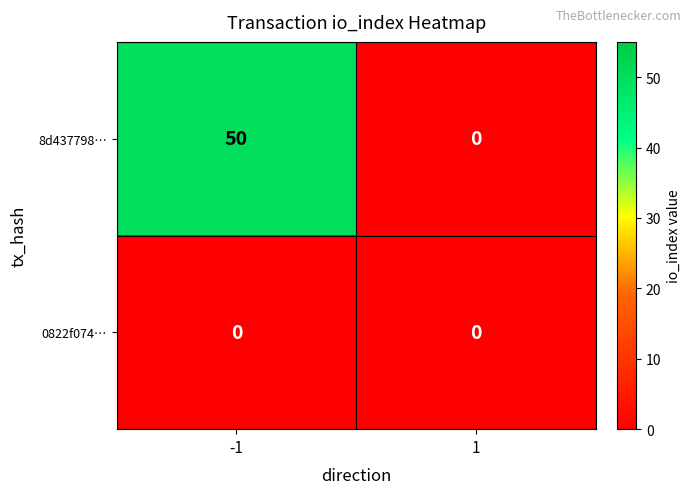

Reading right to left, list all the values displayed in this chart.

8d437798…: 0	50
0822f074…: 0	0